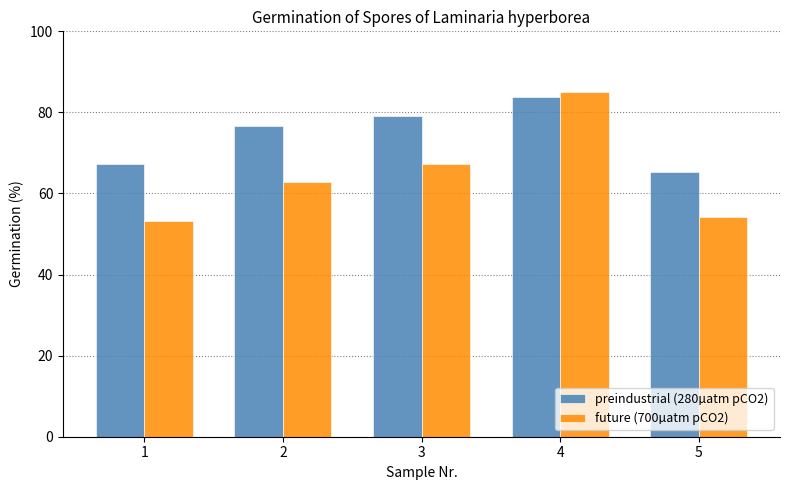

What are all the series names shown in the legend?

preindustrial (280µatm pCO2), future (700µatm pCO2)